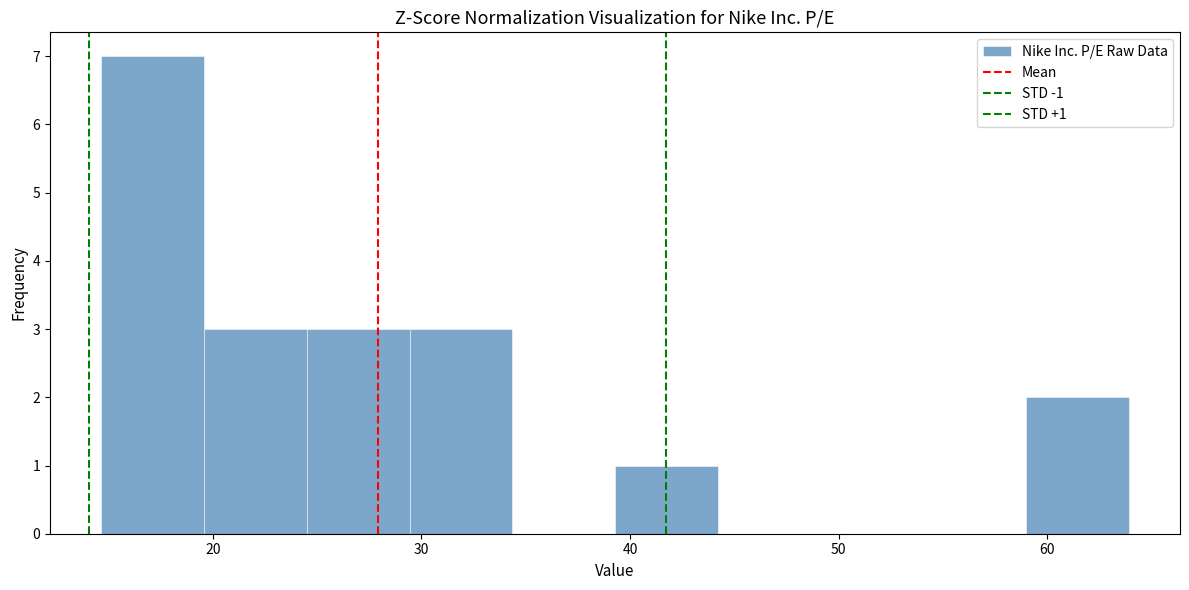

Which range on the x-axis has the tallest bar?

15 to 20